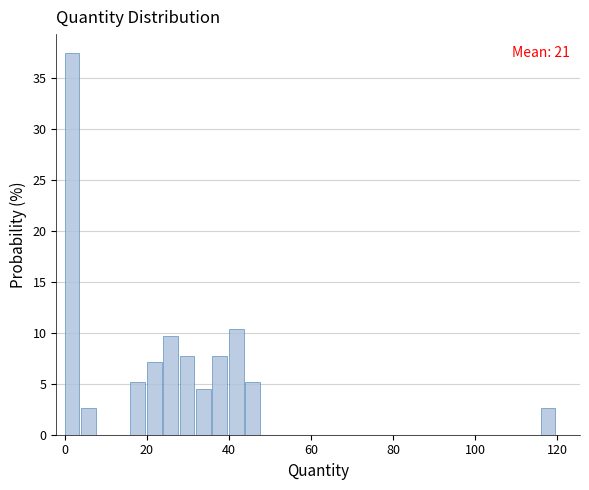

Around what value on the x-axis is the tallest bar? Give the approximate position of its centre, as read against the axis.

2